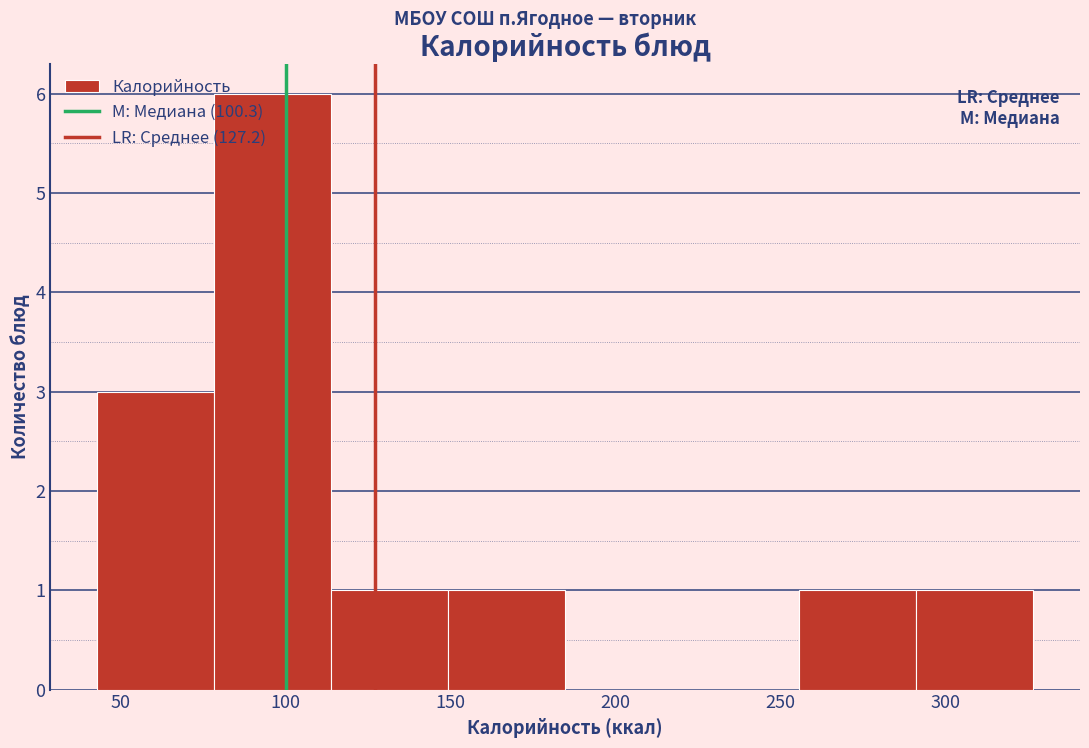

Reading left to right, list every bar in this chart as the range it spans on the x-axis followed by its height. Neither the bar edges nor the heights are printed on the chart, so give them approximately, as read against the axes.

45 to 80: 3
80 to 115: 6
115 to 150: 1
150 to 185: 1
185 to 220: 0
220 to 255: 0
255 to 290: 1
290 to 325: 1